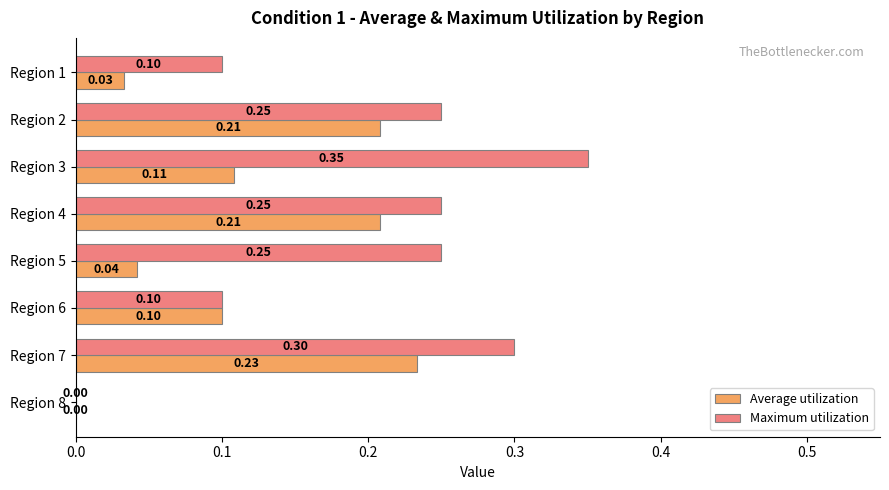

How many values in the Maximum utilization series exceed 0?

7